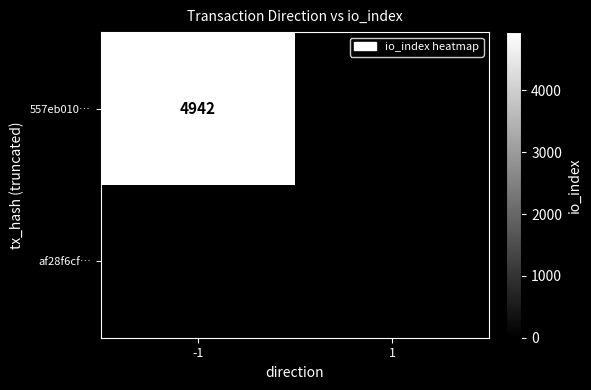

Is the value of 557eb010… at -1 greater than the value of af28f6cf… at 1?

Yes